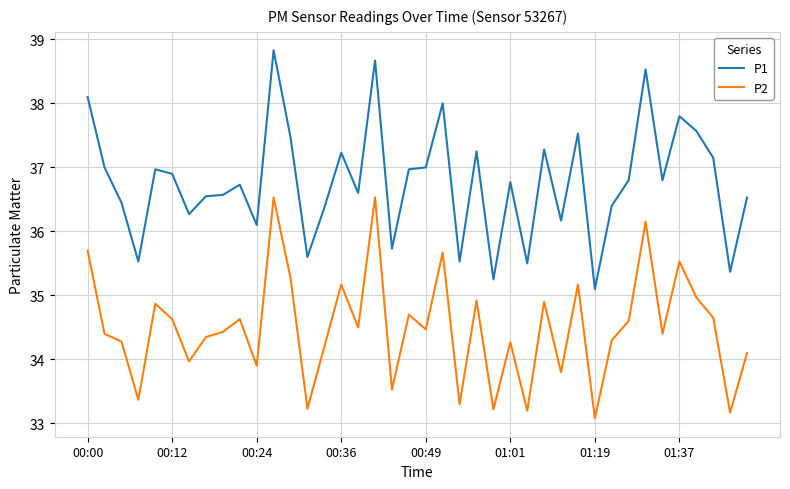

Which series has the largest total across all categories?

P1